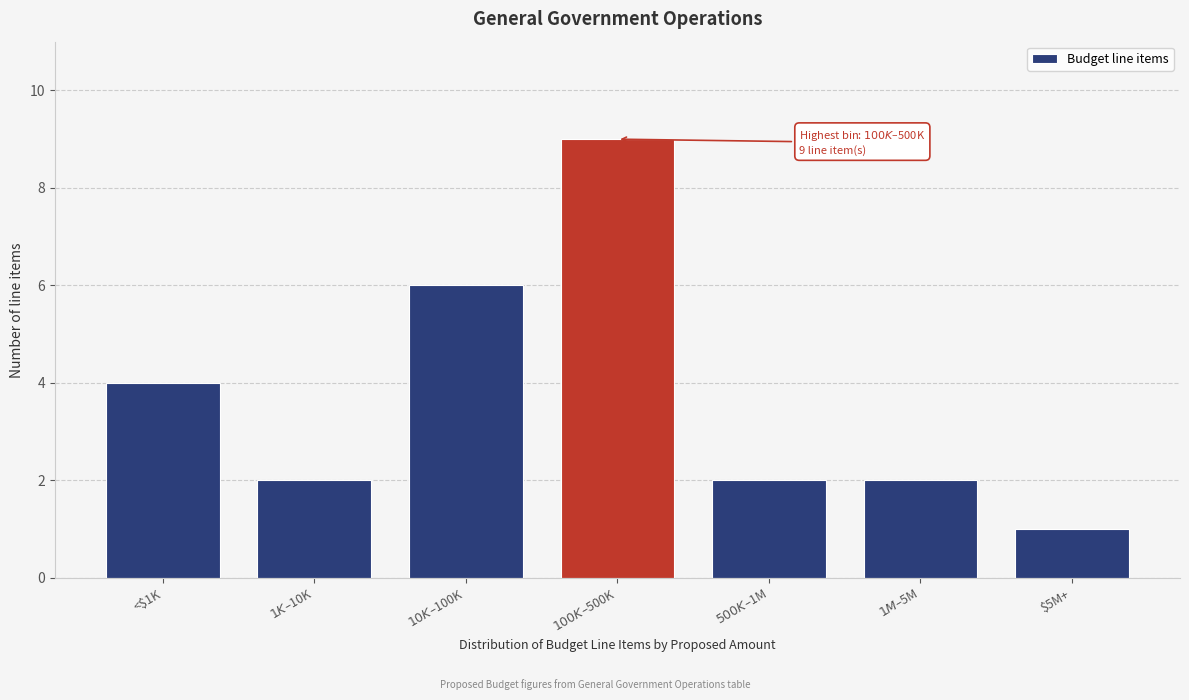

Reading right to left, extract all data points from this chart.

1	2	2	9	6	2	4